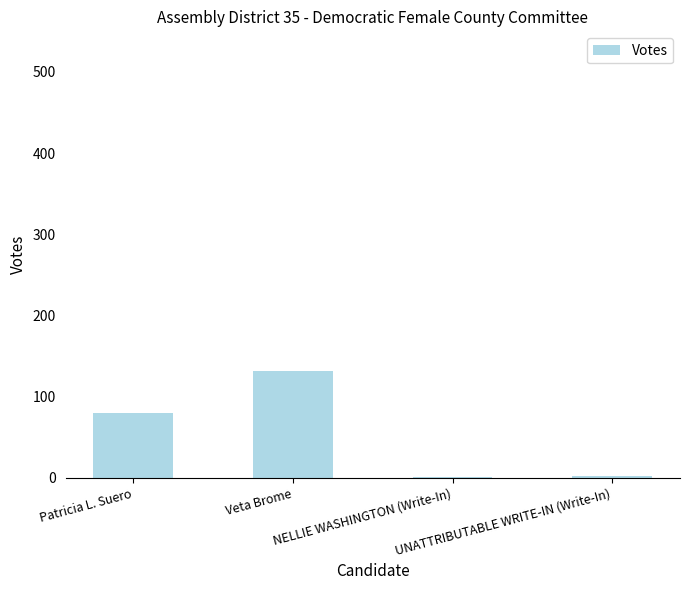

What is the sum of all values?

214